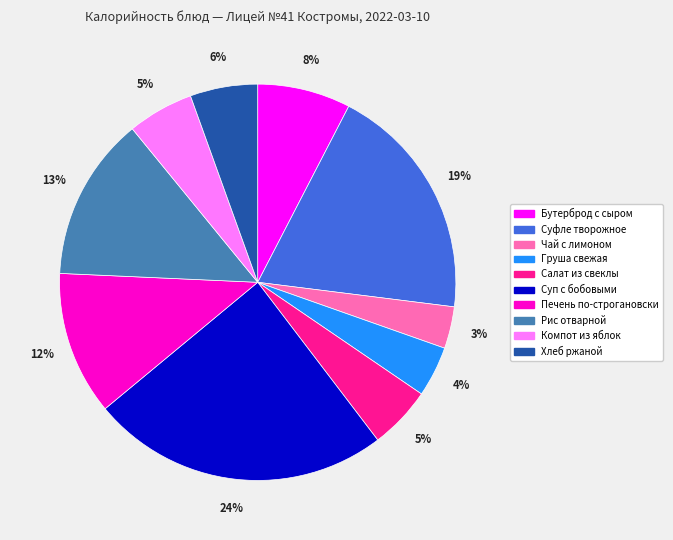

Combined, do Суфле творожное and Салат из свеклы account for over 50%?

No